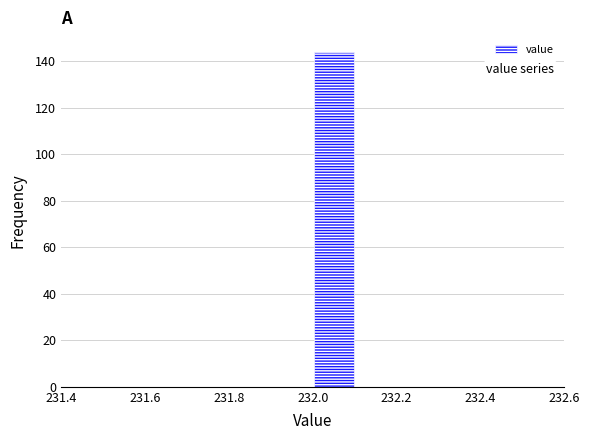

How tall is the bar that spans 232.0 to 232.1 on the x-axis? The values are not printed on the chart, so give them approximately, as read against the axis.

144